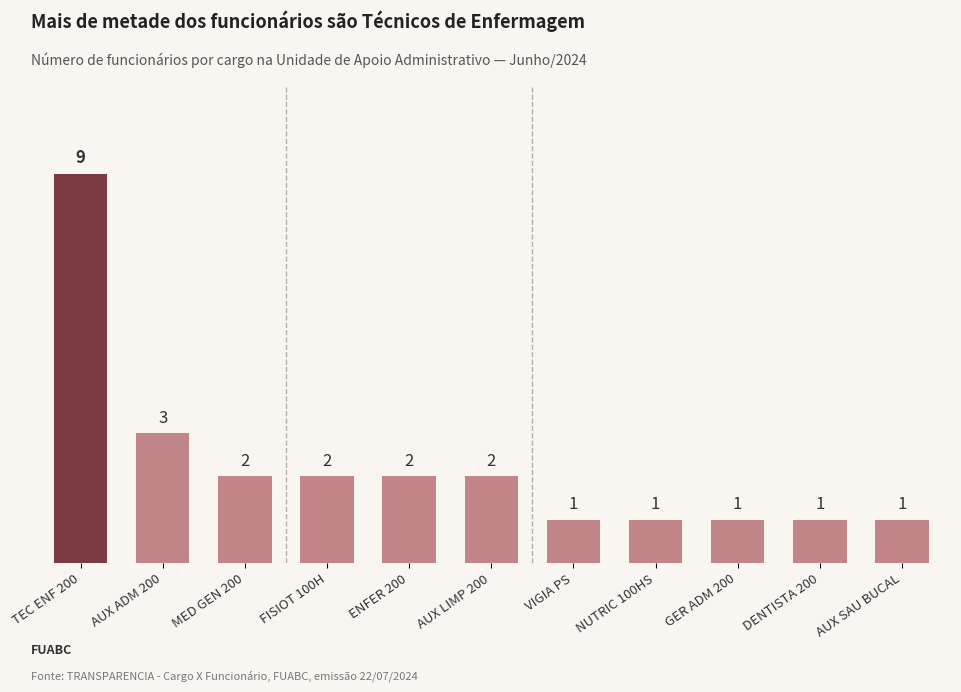

Are the bars grouped side by side (vs. stacked)?

No